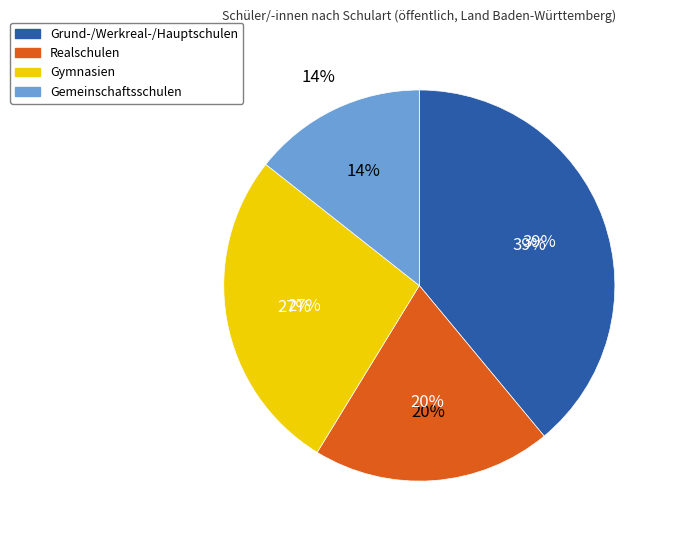

To the nearest percent, what portion does Gemeinschaftsschulen represent?

14%